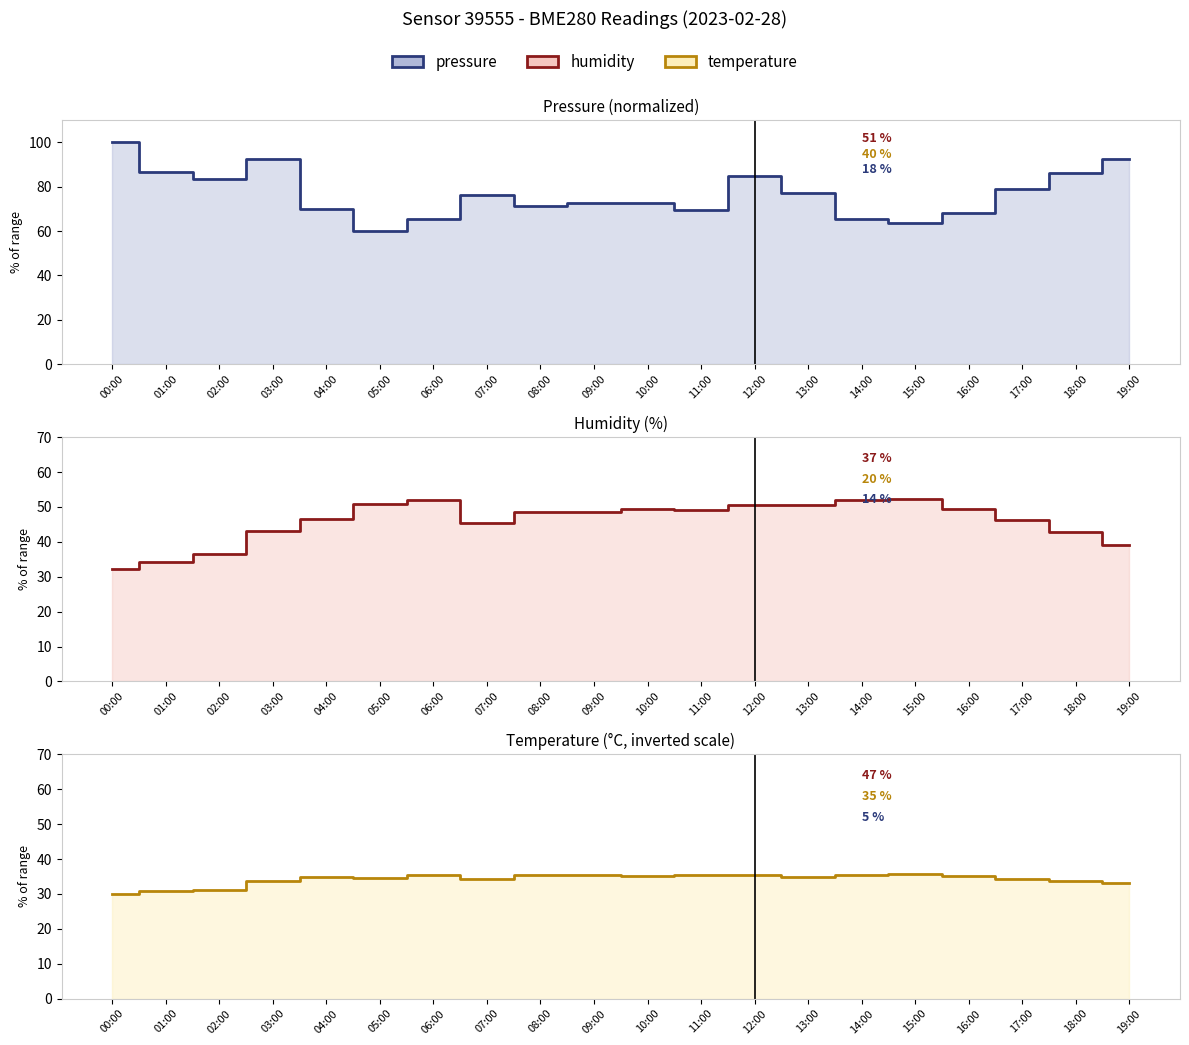

What is the sum of the pressure values at 10:00 and 08:00?

144.1